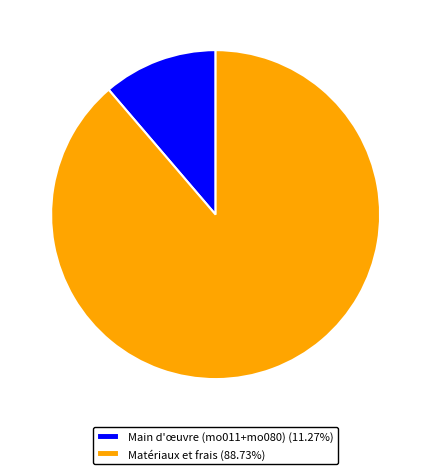

Count the number of slices in the pie.

2